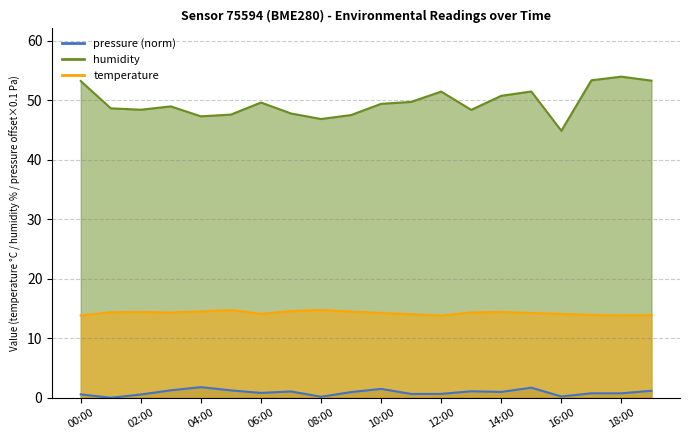

Which series changed the most between 06:00 and 11:00?

pressure_scaled